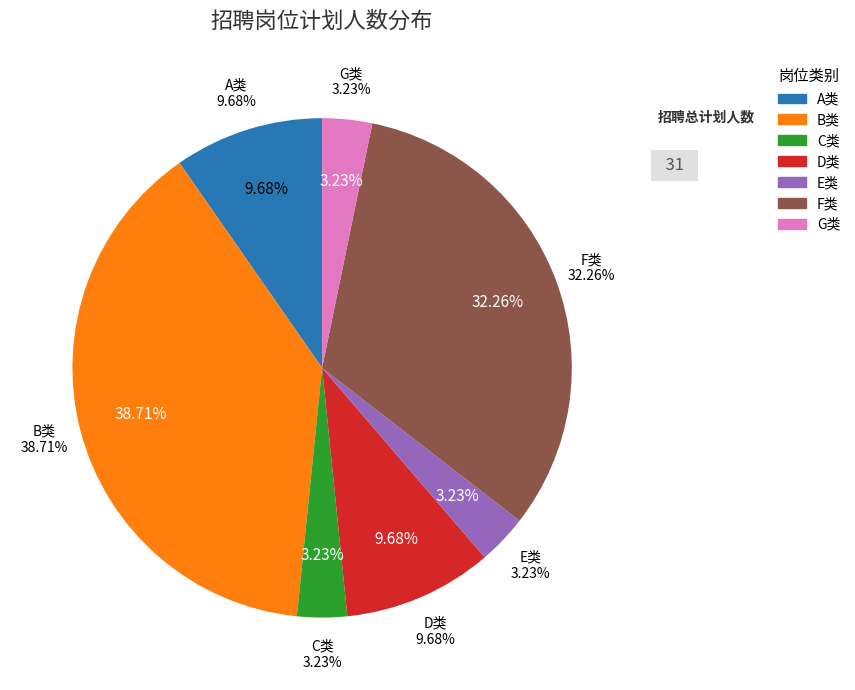

Is it true that C类 is 1% of the pie?

False